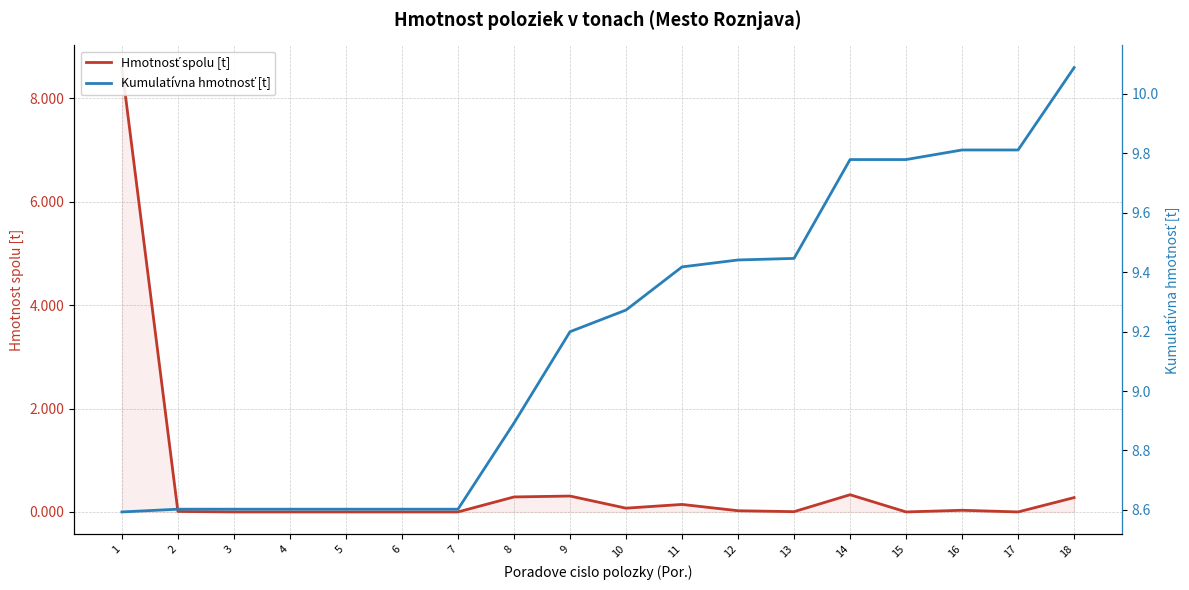

At which category does Hmotnosť spolu [t] reach its first local valley?

10